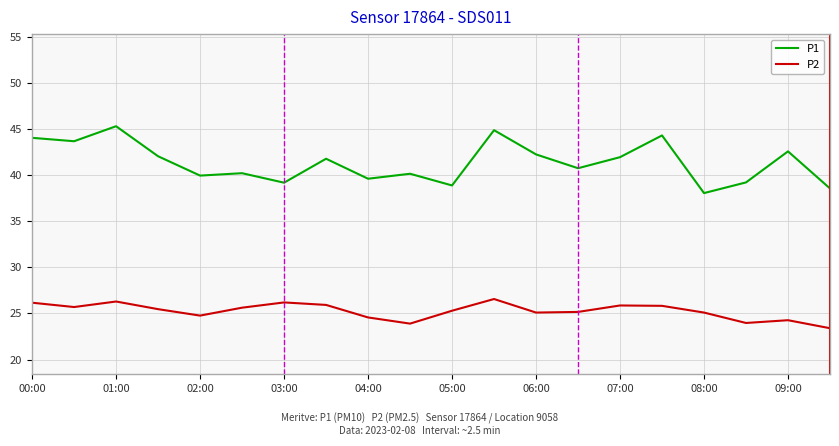

What is the minimum value for P1?

38.1